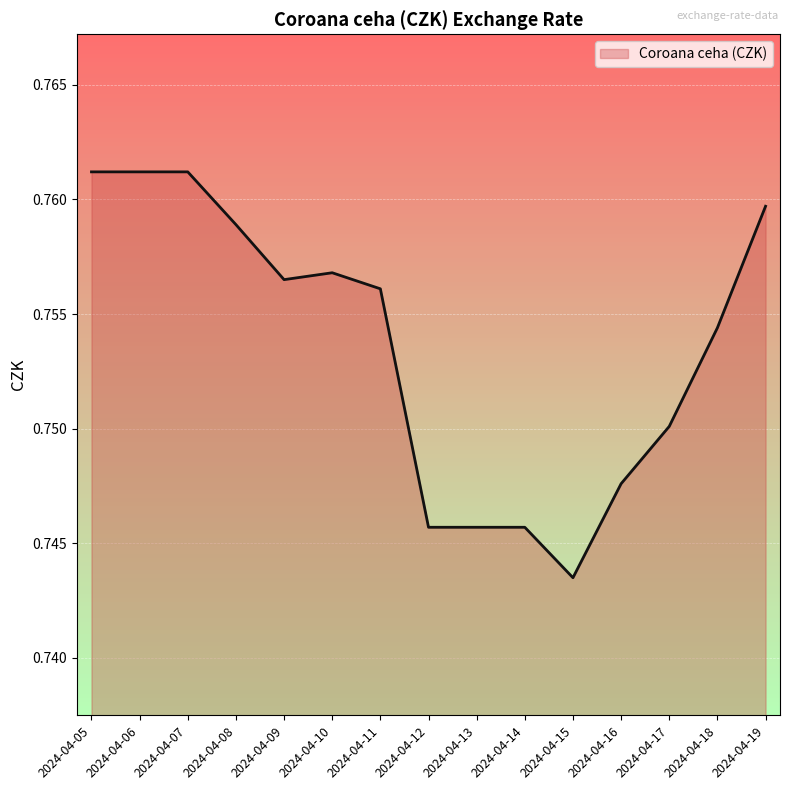

At which label is the value closest to 0?

2024-04-15